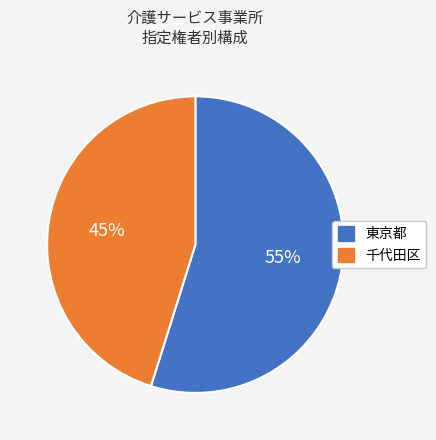

Is there any slice that represents more than half of the pie?

Yes